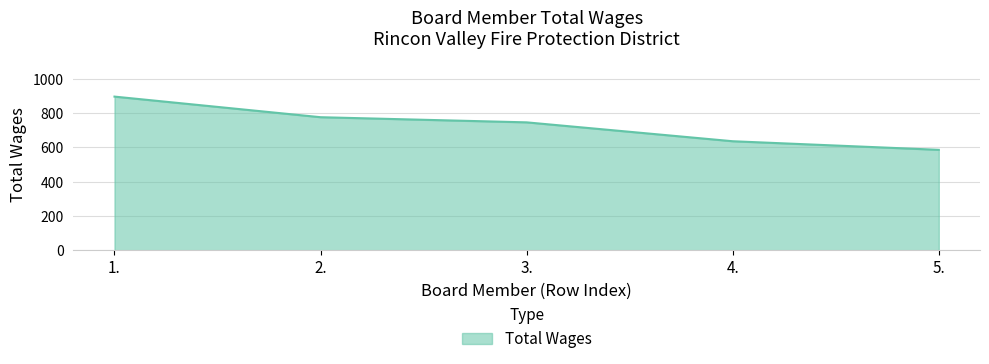

Which has a higher value, 3. or 1.?

1.